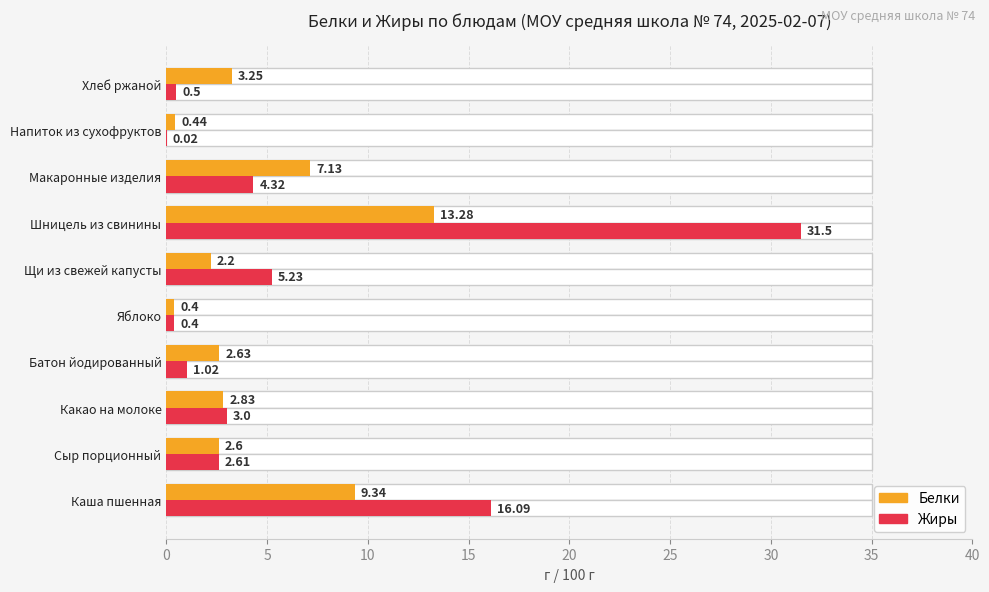

What is the difference between the Белки values at Хлеб ржаной and Какао на молоке?

0.4